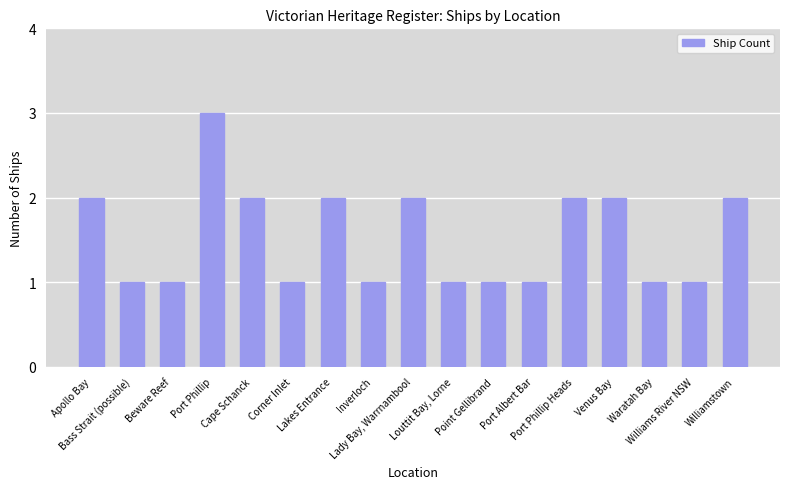

What is the greatest value displayed?

3